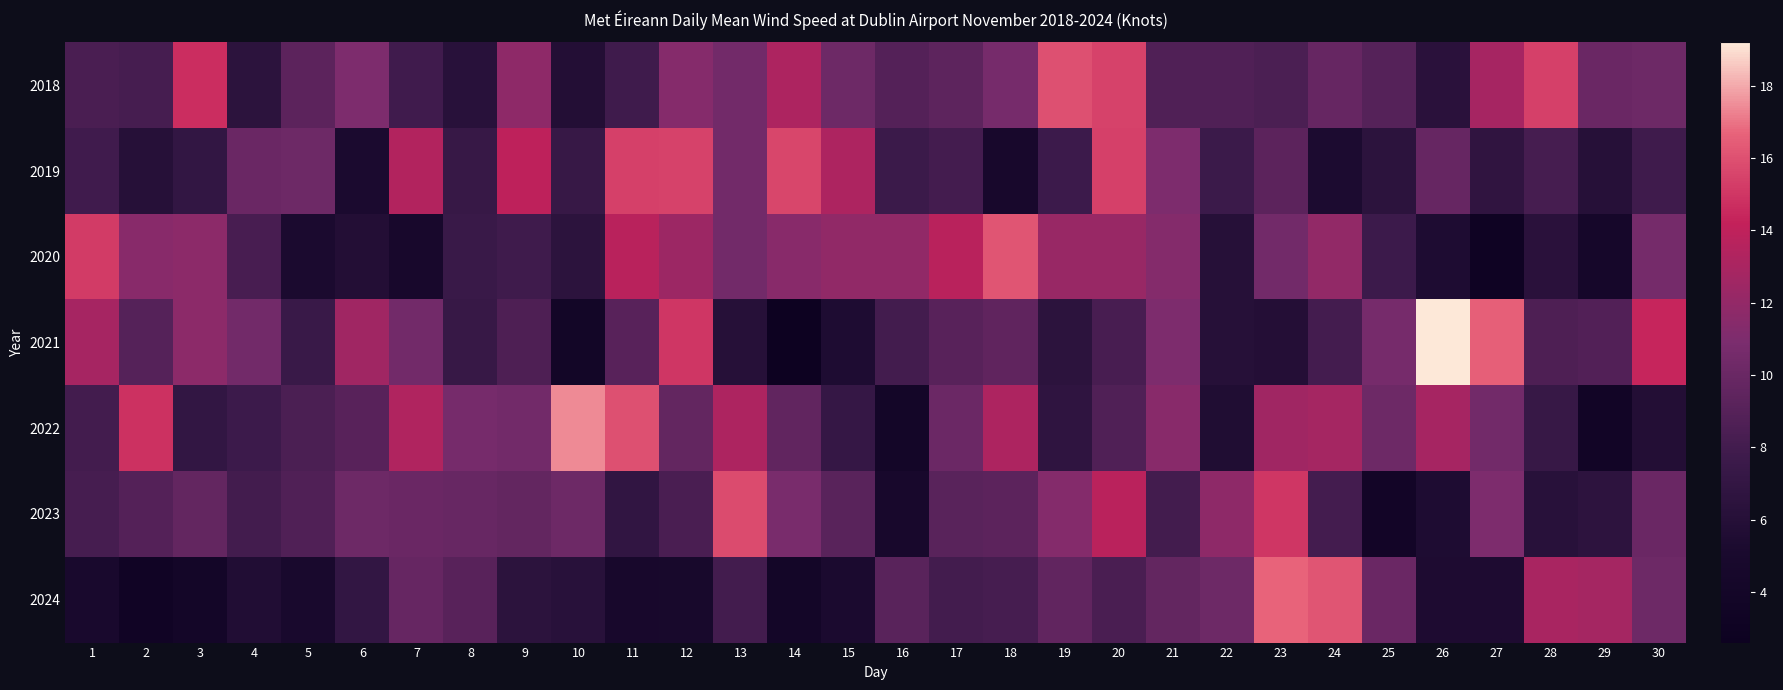

Which series has the largest range (max minus min)?

2021